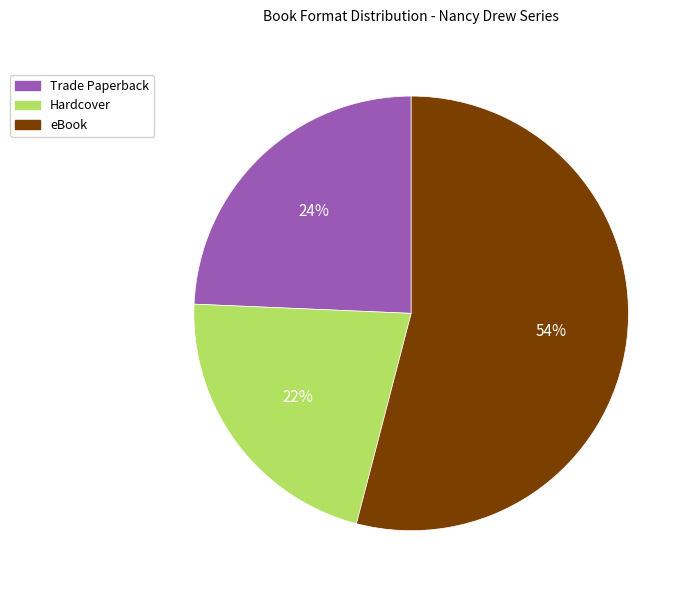

Do Hardcover and eBook together represent more than half of the pie?

Yes